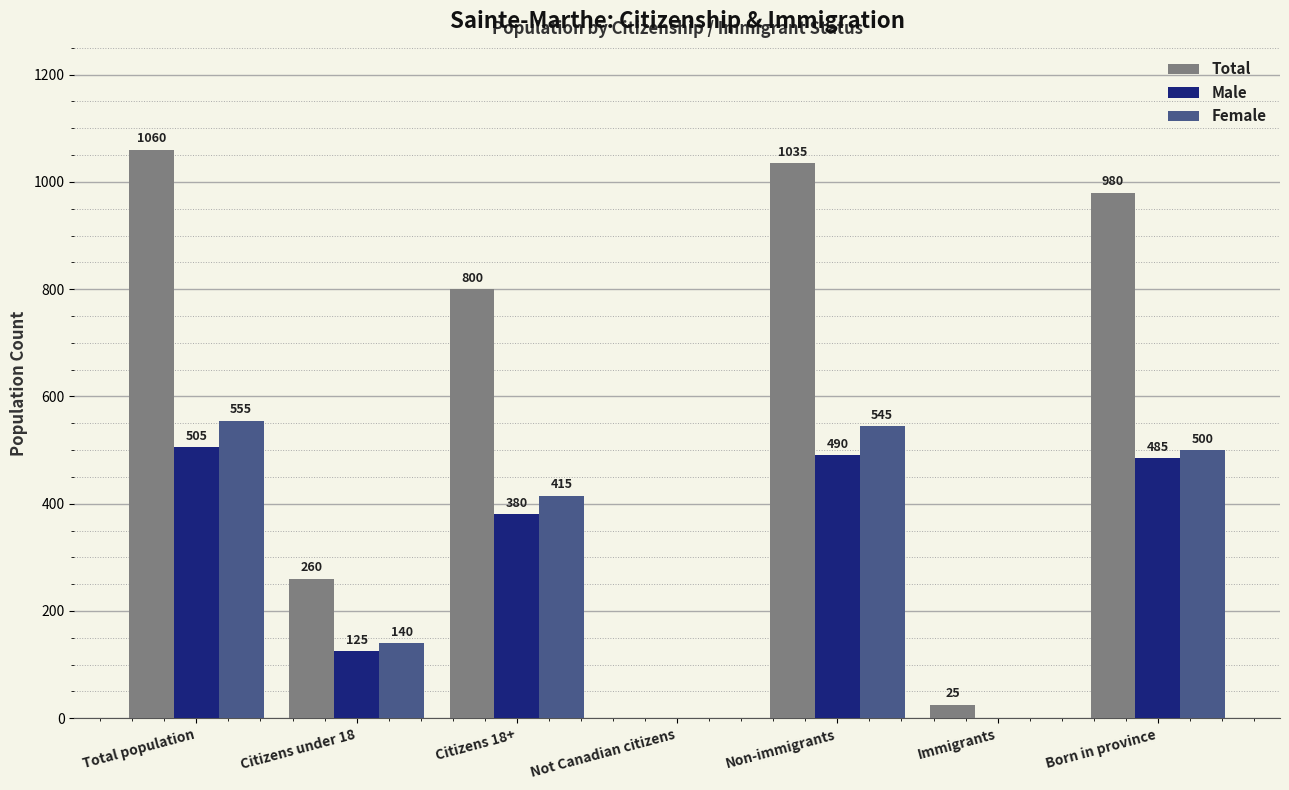

Which series changed the most between Total population and Not Canadian citizens?

Total